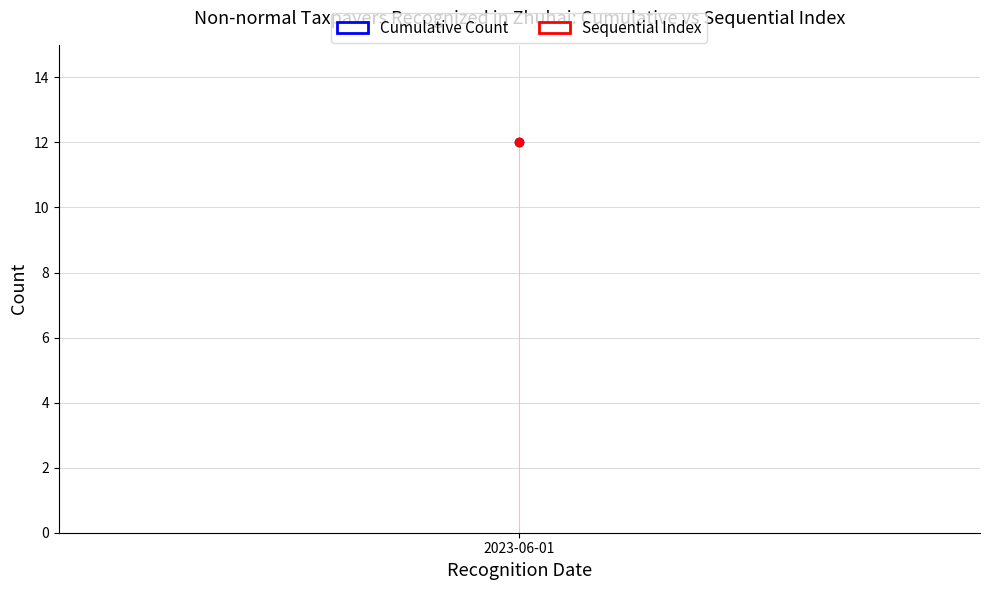

Rank the series by their maximum value, from lowest to highest.

Cumulative Count, Sequential Index